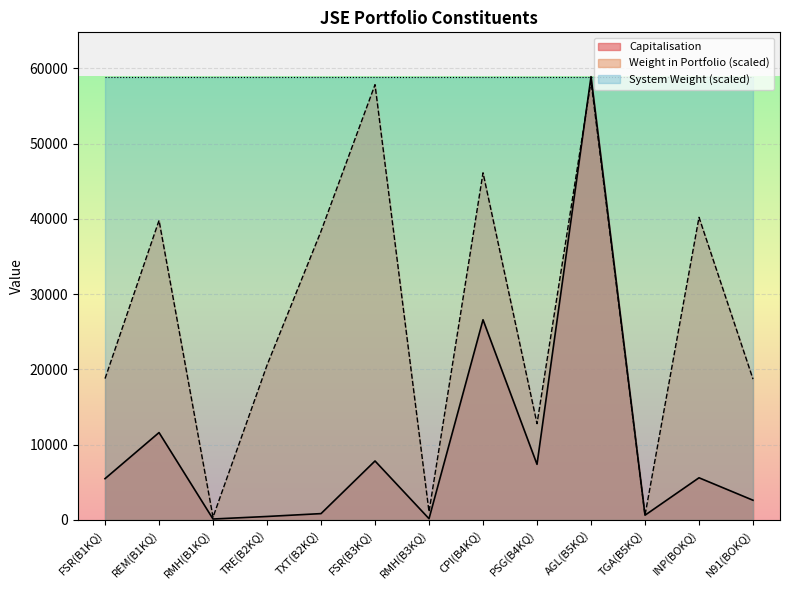

Which series changed the most between RMH(B3KQ) and INP(BOKQ)?

Weight in Portfolio (scaled)